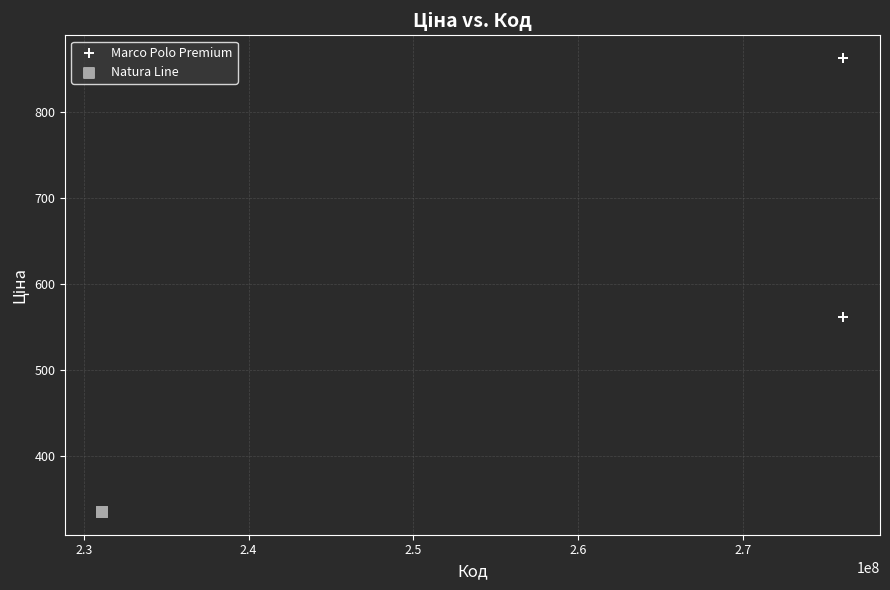

Which series contains the lowest Y value?

Natura Line